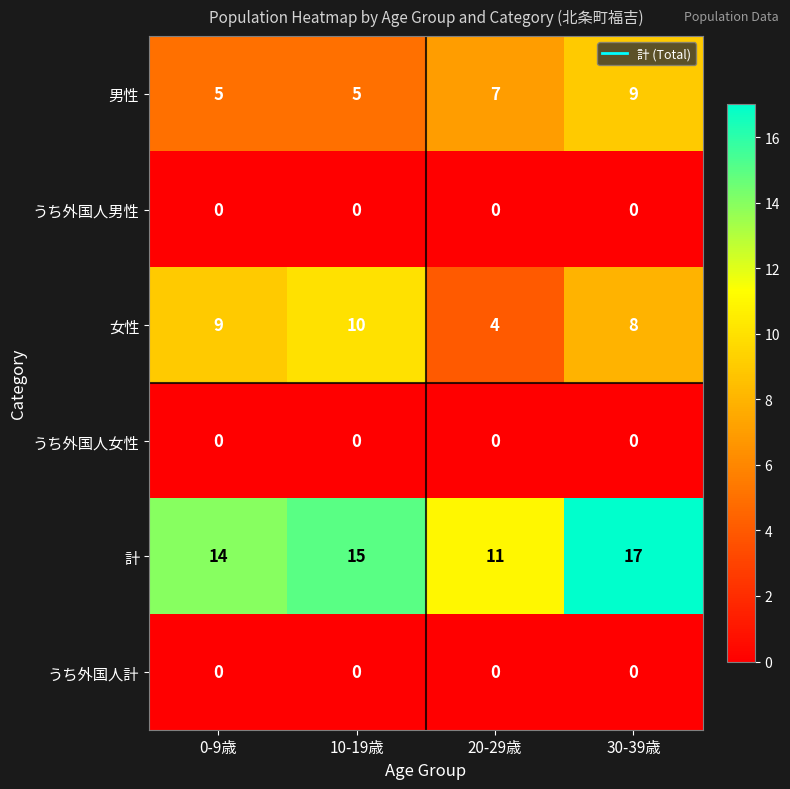

What is the difference between the highest and lowest values at 30-39歳?

17